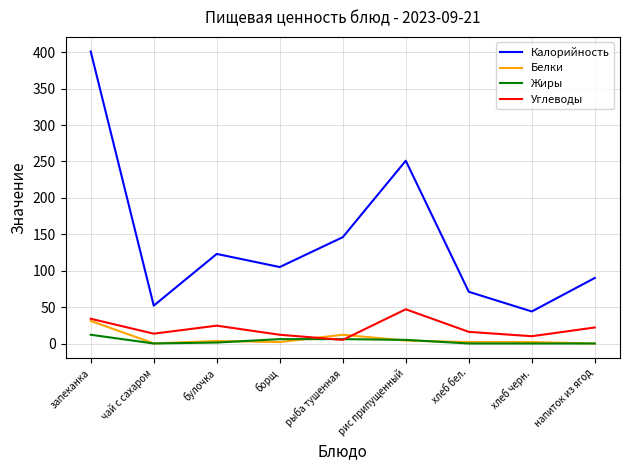

Is it true that Калорийность equals 44.0 at хлеб черн.?

True